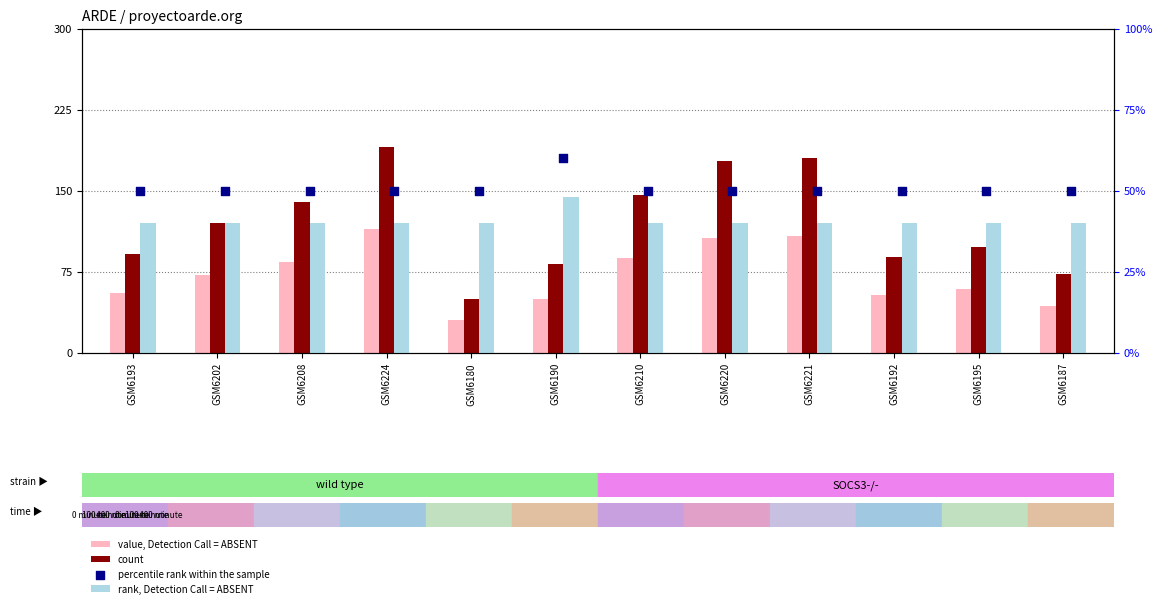

What are all the series names shown in the legend?

value, Detection Call = ABSENT, count, rank, Detection Call = ABSENT, percentile rank within the sample